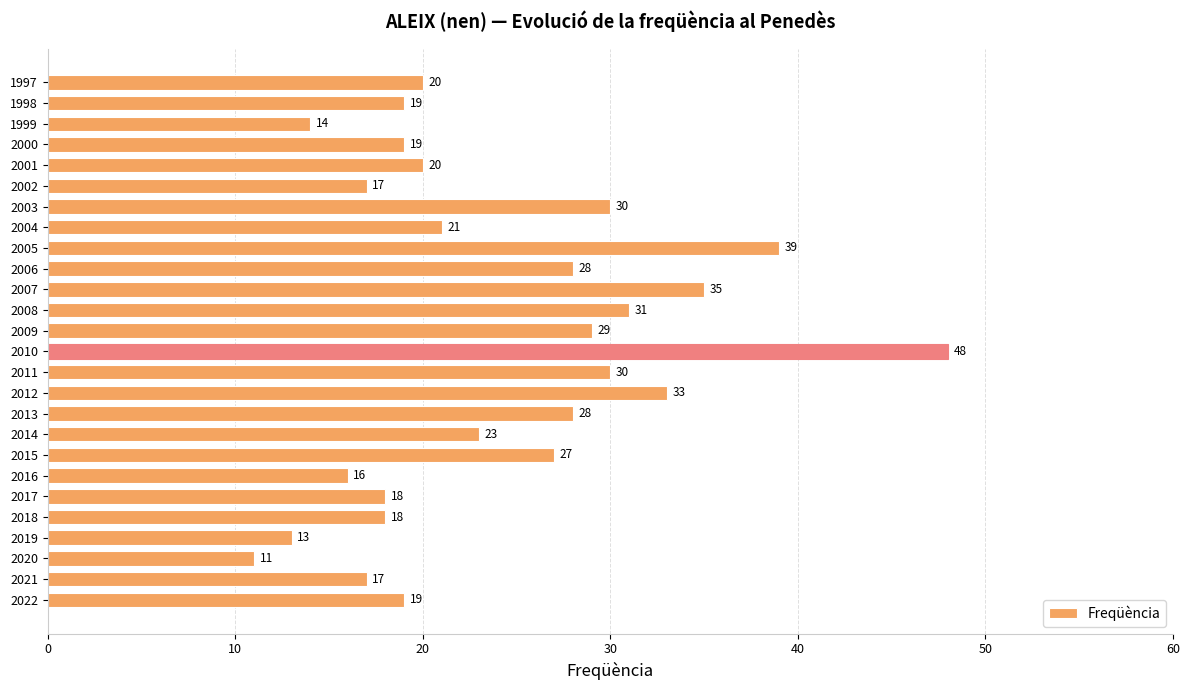

Reading bottom to top, what are all the values shown in this chart?

2022=19	2021=17	2020=11	2019=13	2018=18	2017=18	2016=16	2015=27	2014=23	2013=28	2012=33	2011=30	2010=48	2009=29	2008=31	2007=35	2006=28	2005=39	2004=21	2003=30	2002=17	2001=20	2000=19	1999=14	1998=19	1997=20